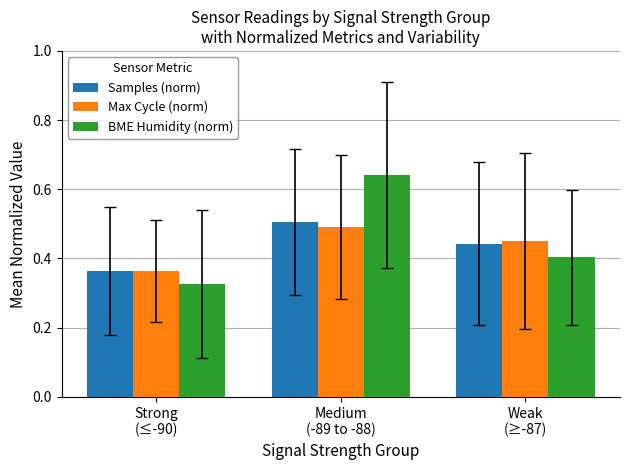

What position from the right is Strong
(≤-90)?

3